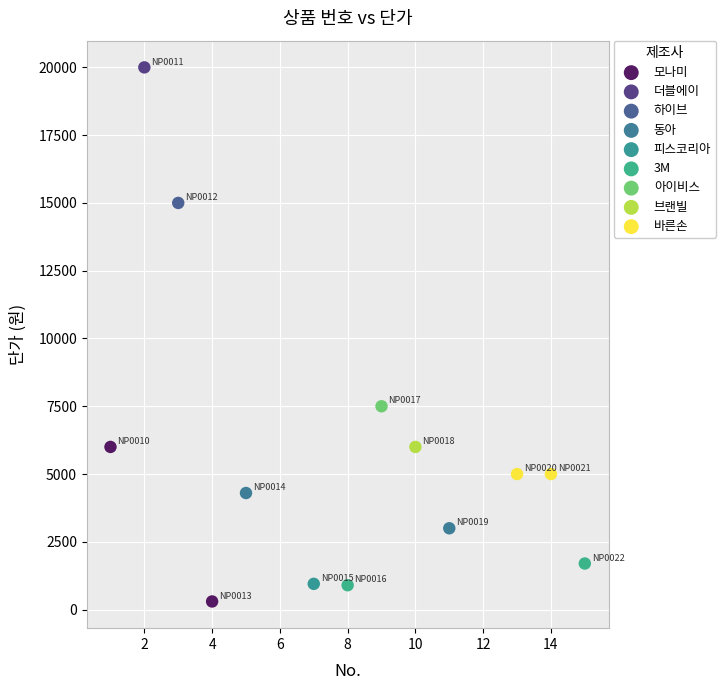

Which series contains the highest Y value?

더블에이